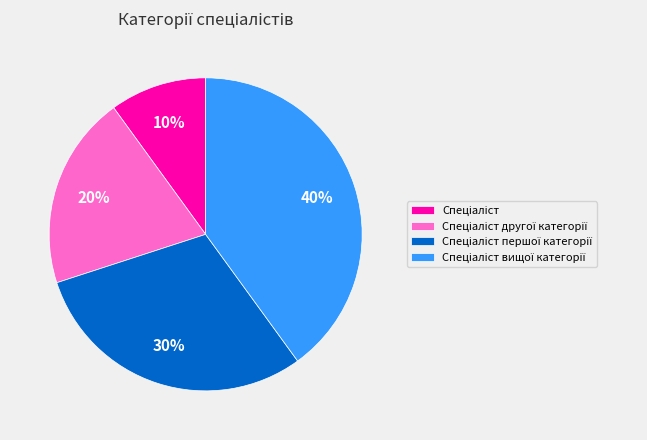

Does any single category account for the majority?

No